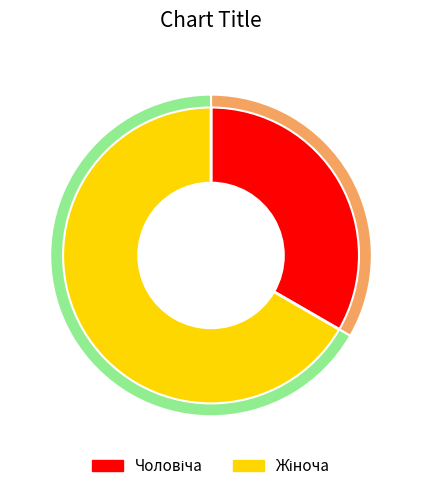

How many slices are in this pie chart?

2